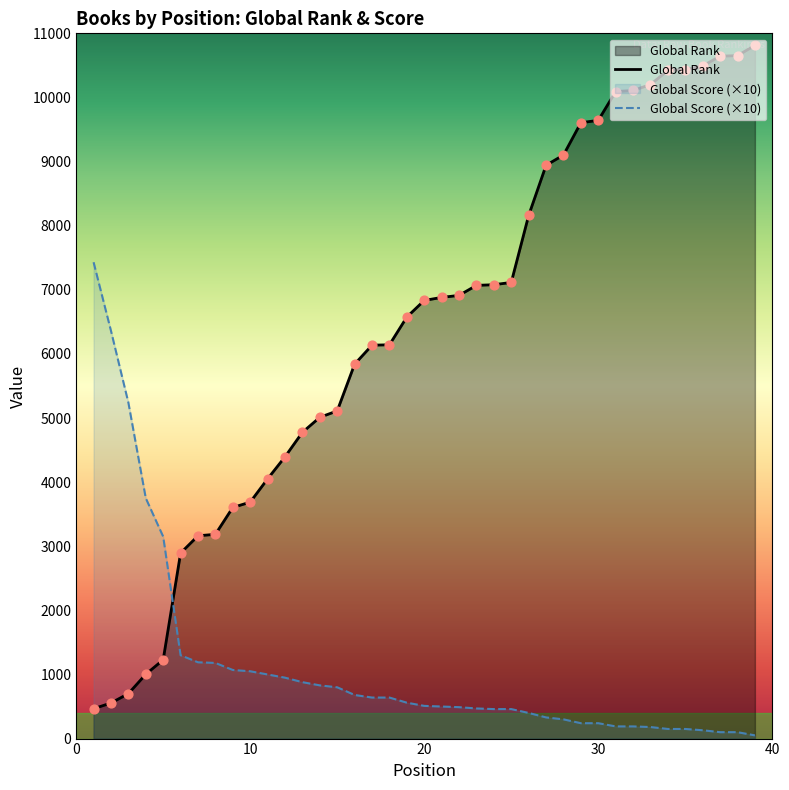

What are all the series names shown in the legend?

Global Rank, Global Score